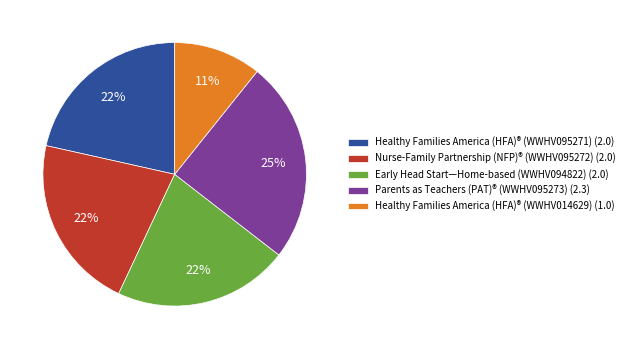

Does any single category account for the majority?

No